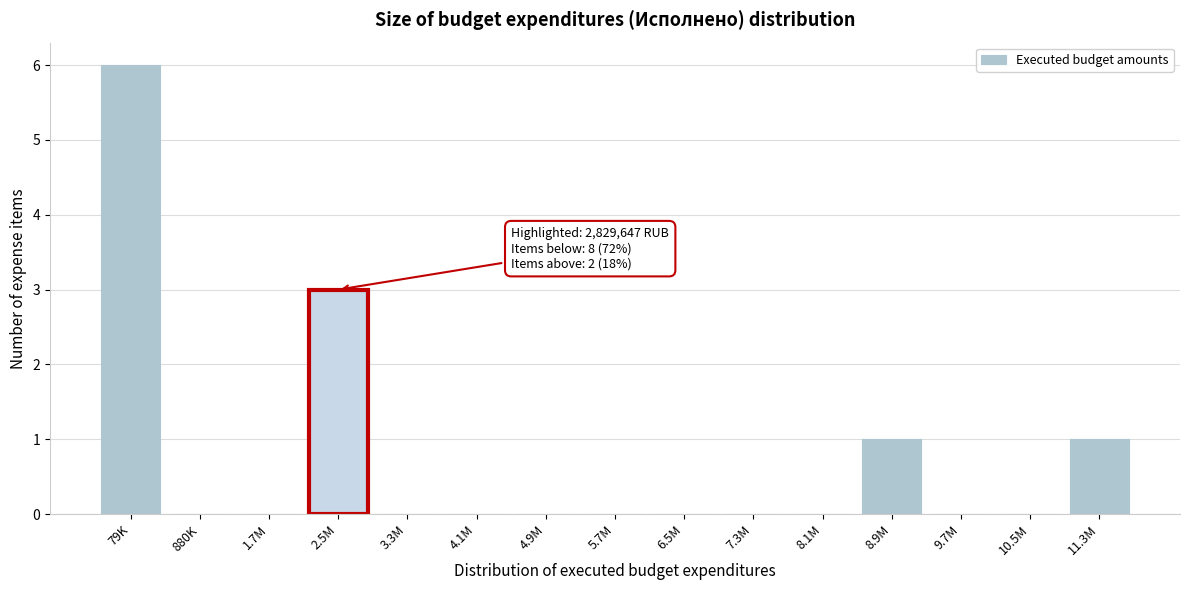

Reading right to left, list all the values displayed in this chart.

11.3M=1	10.5M=0	9.7M=0	8.9M=1	8.1M=0	7.3M=0	6.5M=0	5.7M=0	4.9M=0	4.1M=0	3.3M=0	2.5M=3	1.7M=0	880K=0	79K=6